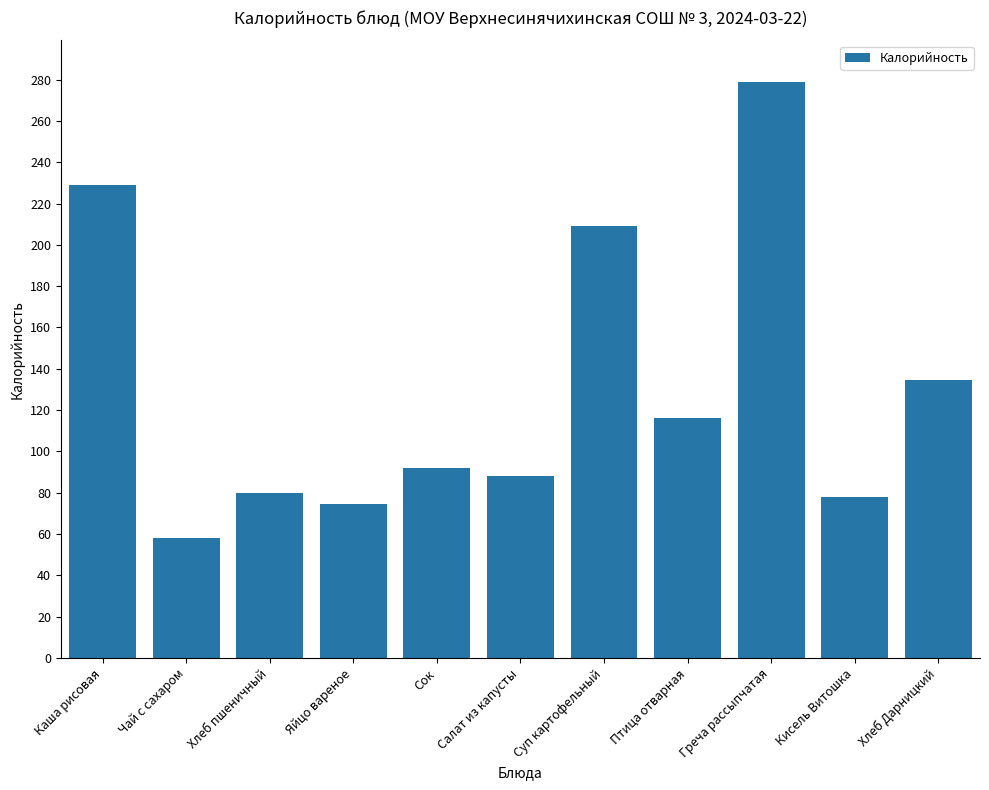

What is the value of the 11th bar from the left?

134.4